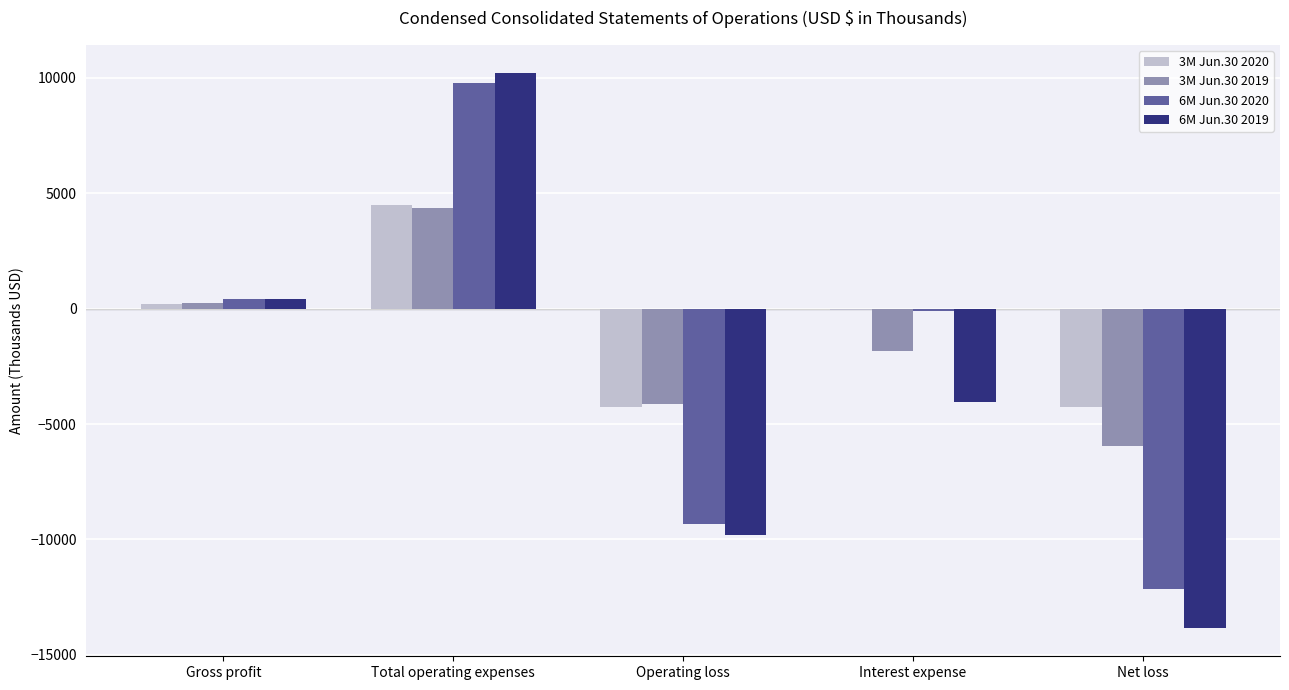

Are the bars horizontal?

No